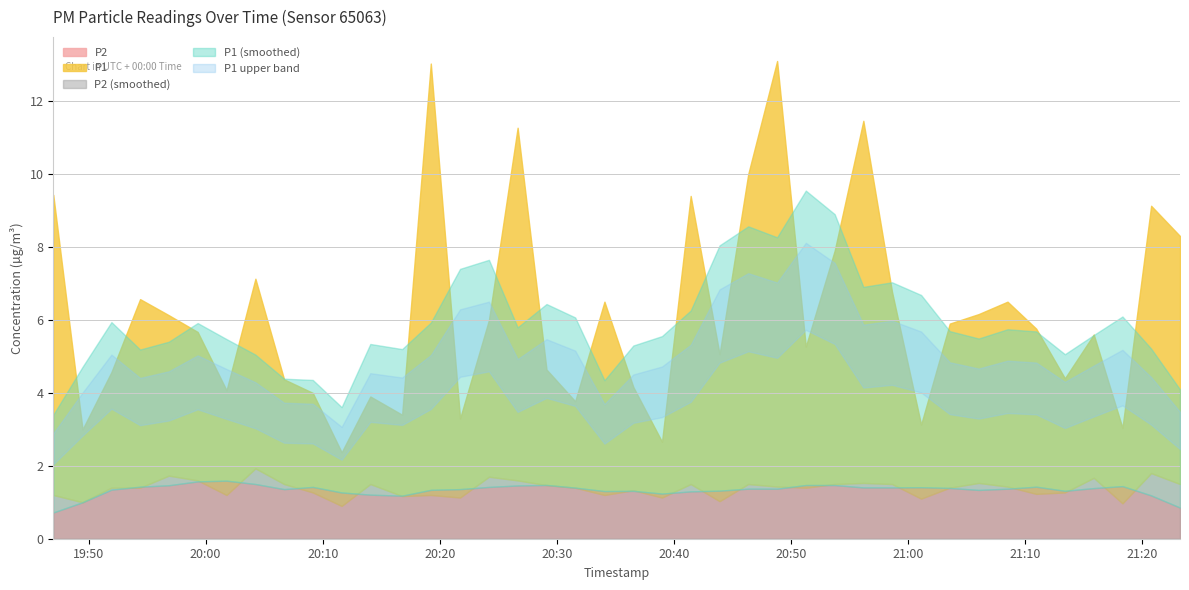

What is the label of the 27th point from the right?

2023-05-16T20:19:14